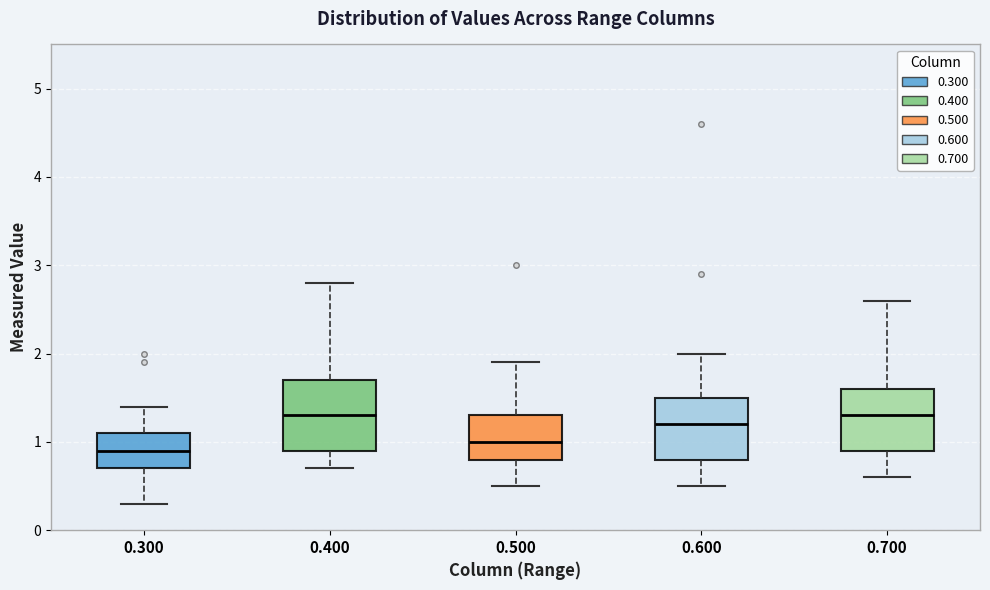

Where is the upper edge of the box at x = 0.400 on the y-axis? The values are not printed on the chart, so give them approximately, as read against the axis.

1.7